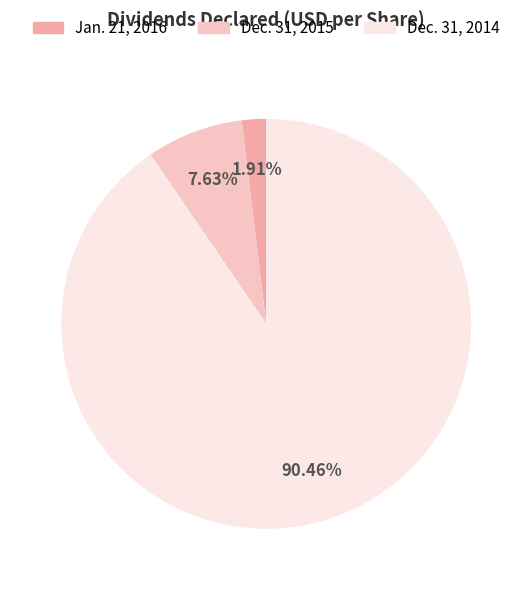

To the nearest percent, what is the combined percentage of Jan. 21, 2016 and Dec. 31, 2014?

92%